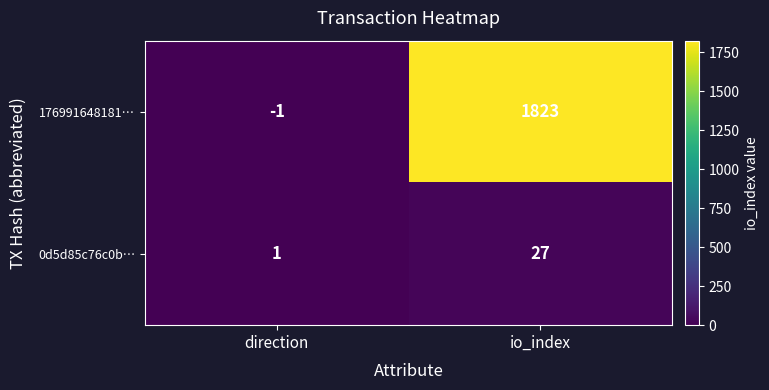

At direction, list the series in order from smallest to largest.

176991648181…, 0d5d85c76c0b…